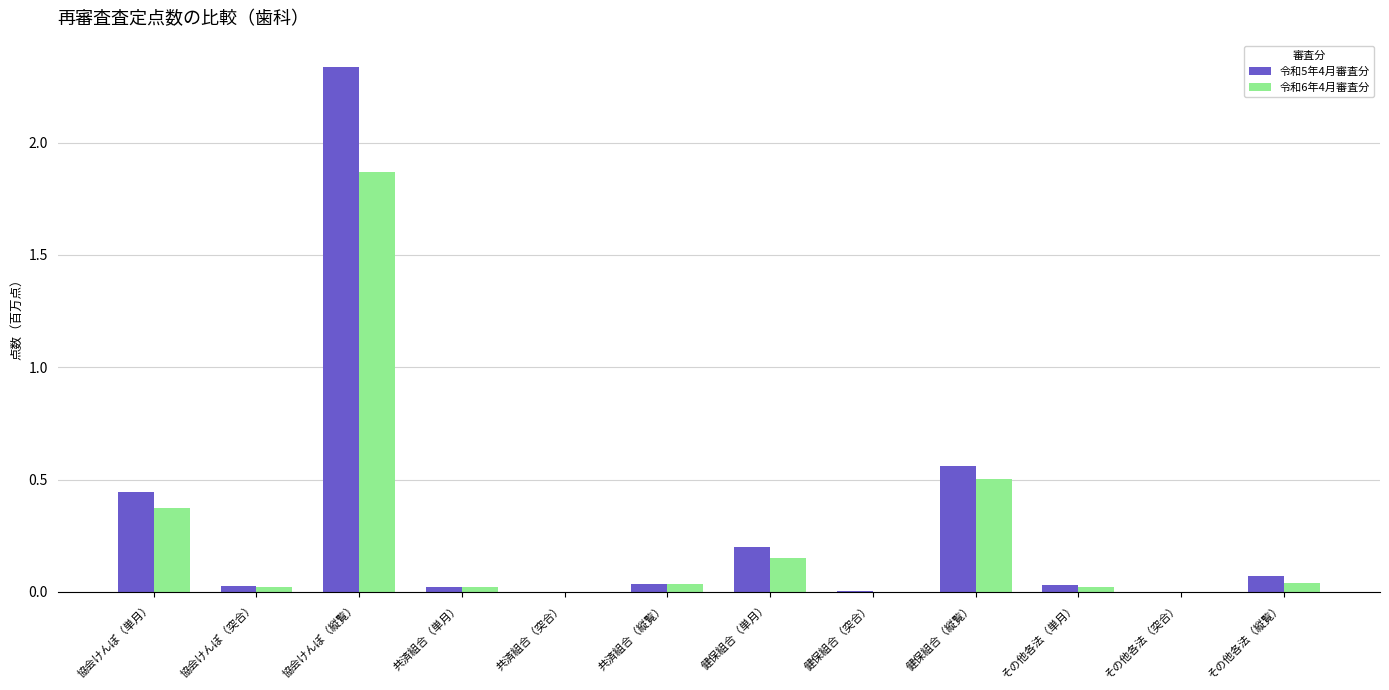

Which category has the highest value across all series?

協会けんぽ（縦覧）